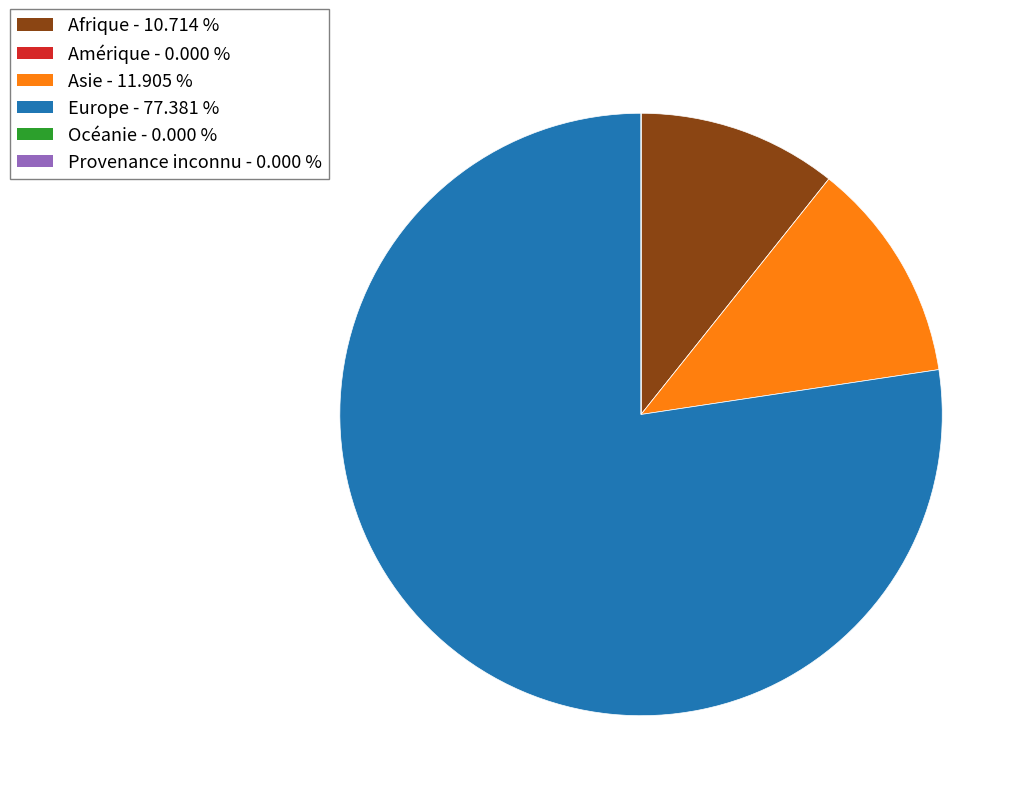

Which category has the biggest portion of the pie?

Europe